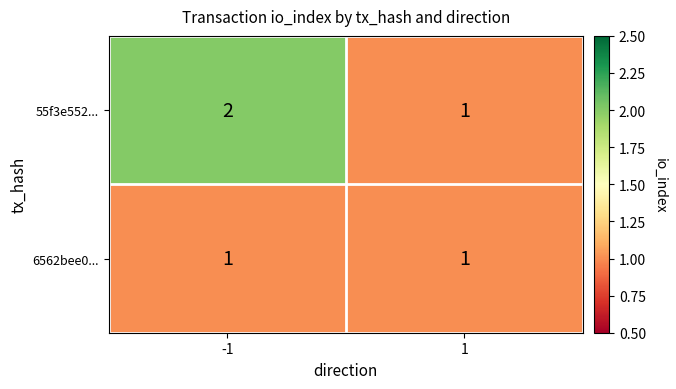

The 55f3e552... series shows 2 at -1. True or false?

True